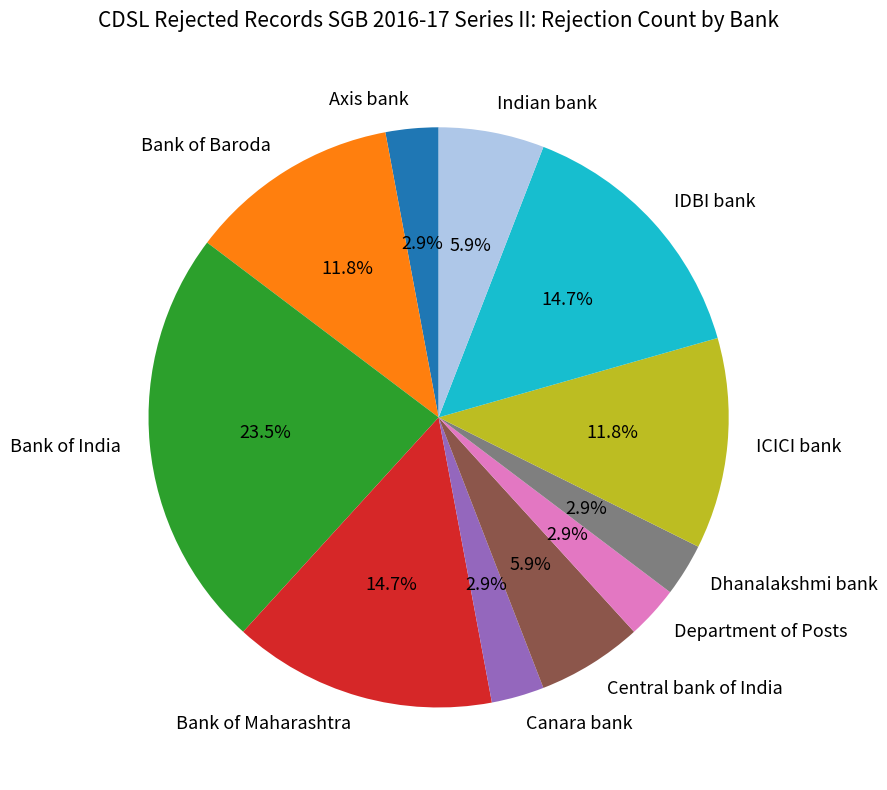

Does any single category account for the majority?

No